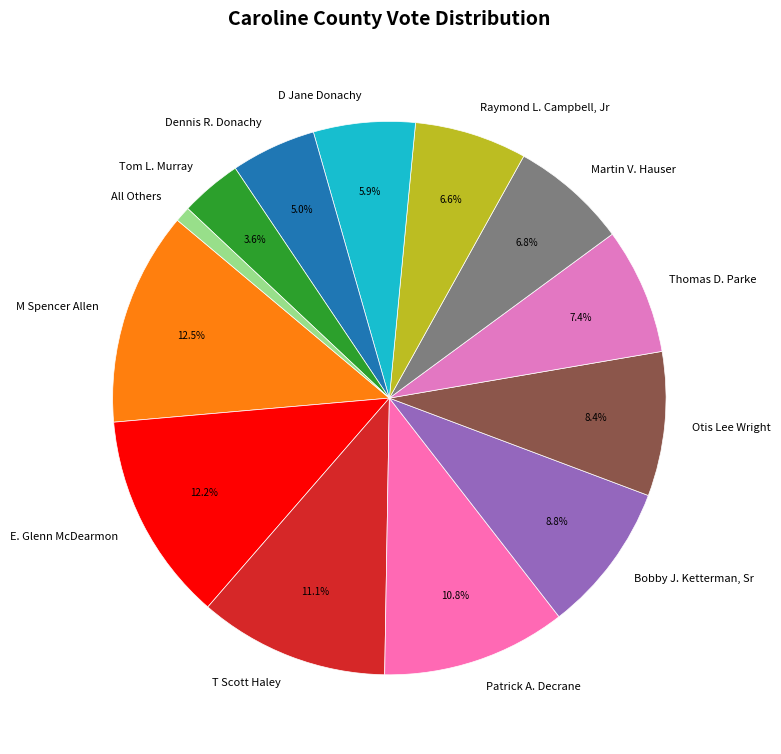

What is the smallest slice in the pie chart?

All Others